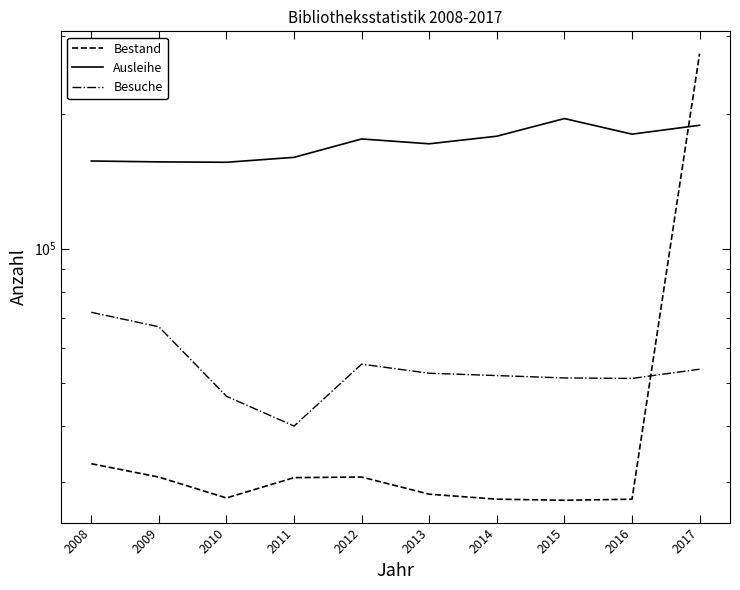

True or false: Bestand has more than 2 points higher than both neighbors.

False